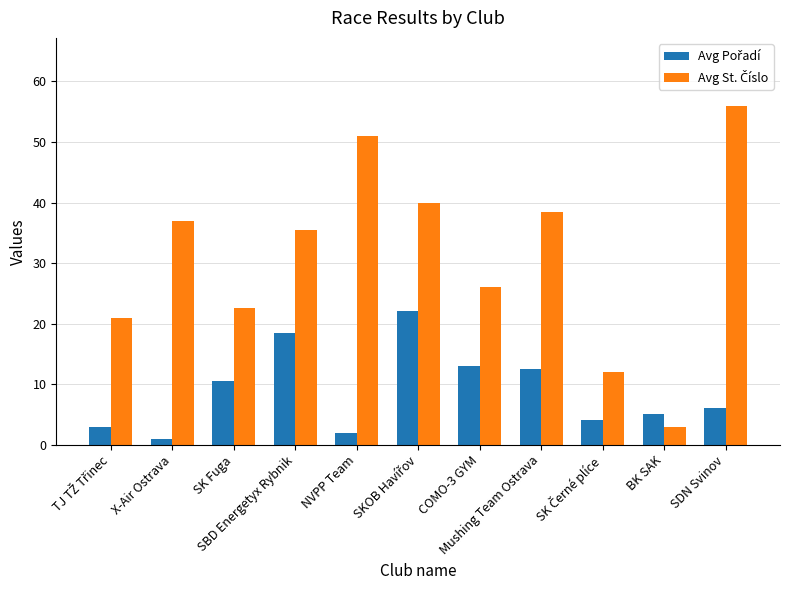

What is the greatest value displayed?

56.0